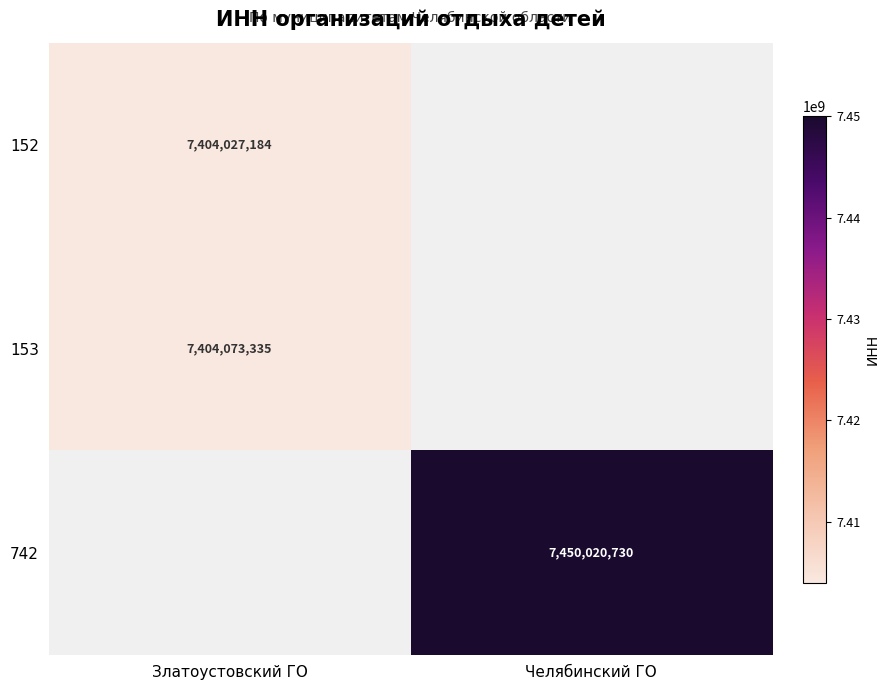

At how many categories does at least one series exceed 6900297461?

2